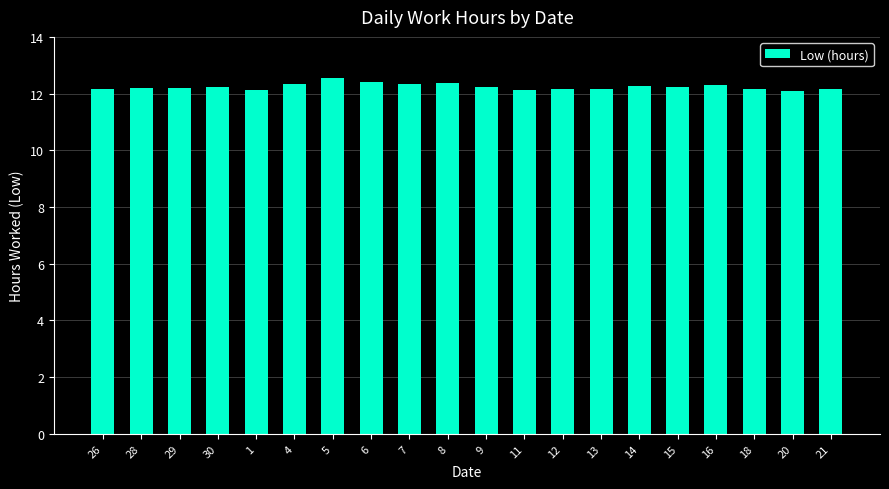

What is the ratio of the value at 12 to the value at 29?

1.0